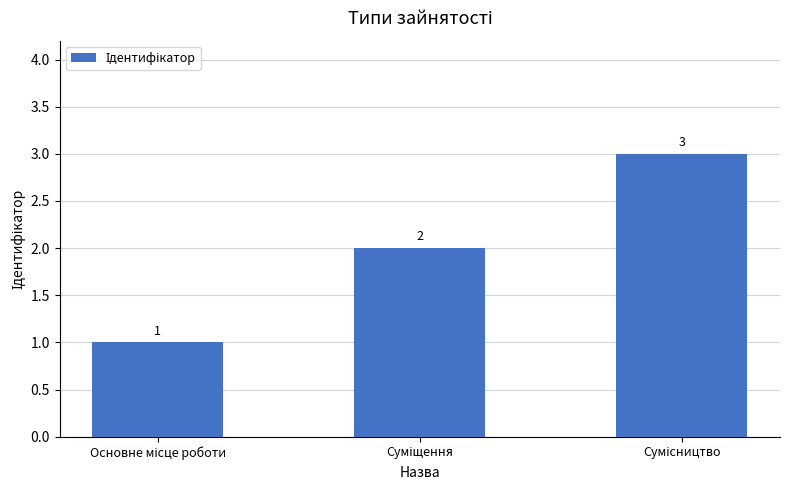

What is the value of the 1st bar from the left?

1